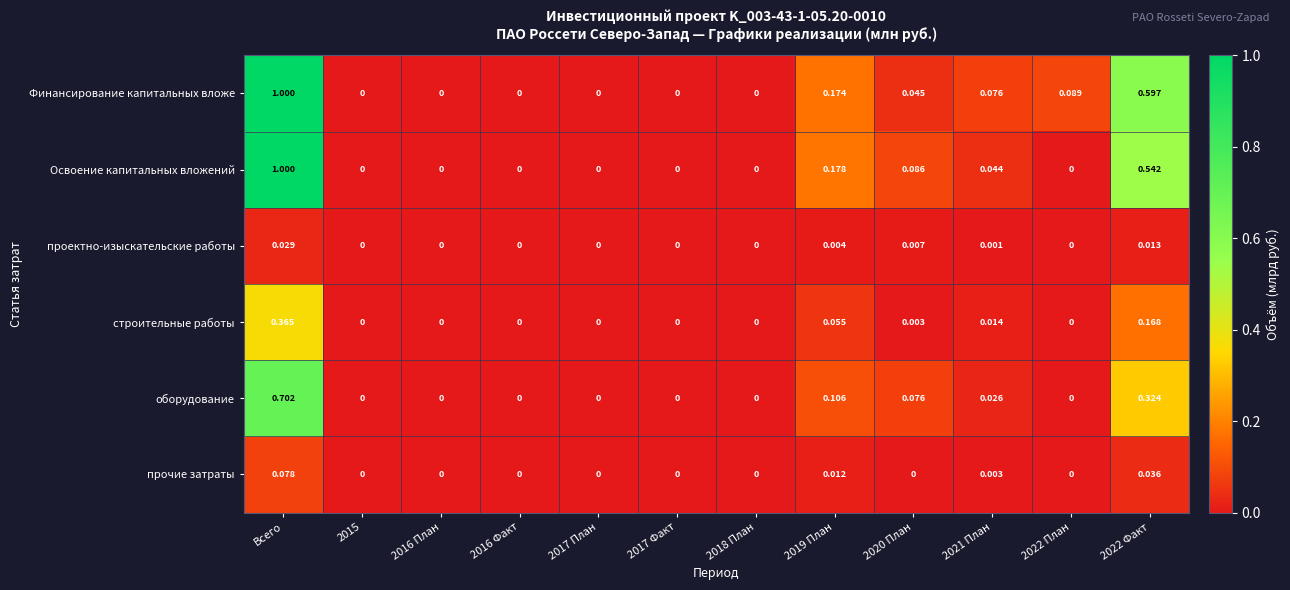

Which series has the largest total across all categories?

Финансирование капитальных вложе